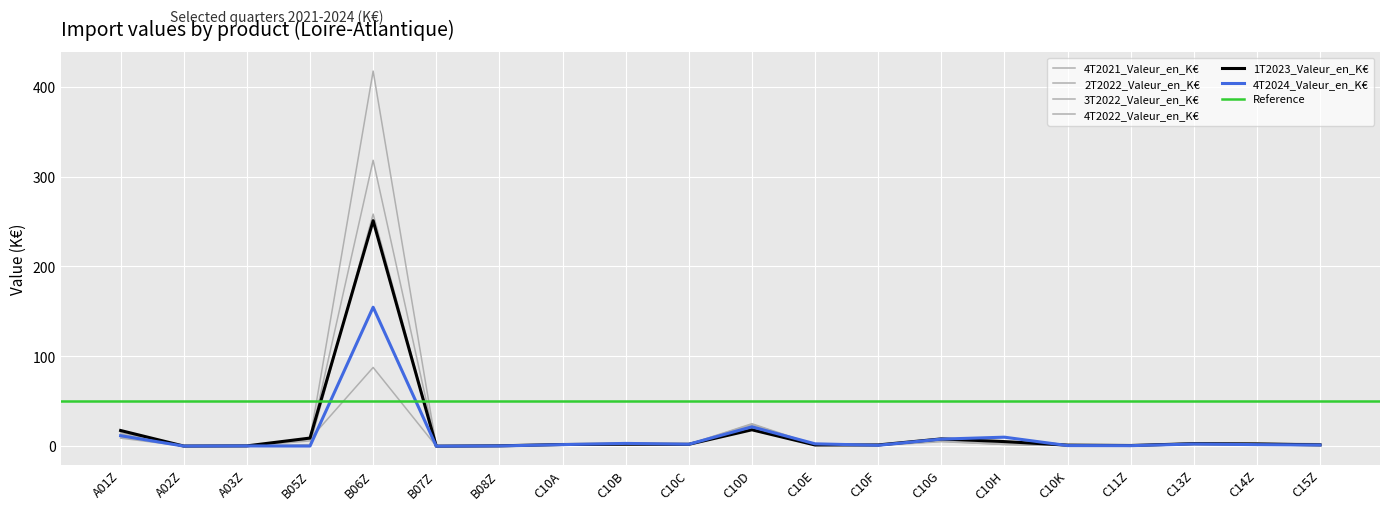

Reading left to right, extract all data points from this chart.

4T2021_Valeur_en_K€: 10.3	0.2	0.3	8.1	87.6	0.0	0.4	1.5	2.4	1.8	18.8	1.4	0.7	5.0	2.0	0.8	0.7	2.7	2.9	1.4
2T2022_Valeur_en_K€: 8.9	0.2	0.3	1.7	258.3	0.0	0.3	1.9	2.8	2.1	25.0	1.5	0.9	5.5	1.8	0.8	0.8	3.5	3.3	1.5
3T2022_Valeur_en_K€: 13.6	0.1	0.4	7.6	417.5	0.0	0.4	1.8	3.2	2.2	24.3	1.5	1.1	6.0	2.4	0.7	1.0	3.6	3.6	2.6
4T2022_Valeur_en_K€: 15.3	0.2	0.3	5.8	318.2	0.0	0.3	2.1	2.1	2.3	22.8	1.5	1.1	6.3	2.4	1.0	0.9	2.6	3.1	1.9
1T2023_Valeur_en_K€: 17.4	0.1	0.3	9.0	251.0	0.0	0.4	1.9	2.2	2.1	18.3	1.3	1.4	8.1	5.1	1.2	0.8	2.8	2.4	1.5
4T2024_Valeur_en_K€: 11.7	0.1	0.3	0.2	154.7	0.0	0.3	1.8	3.1	2.2	21.5	2.6	1.0	7.9	10.0	0.7	0.6	2.4	1.7	1.3